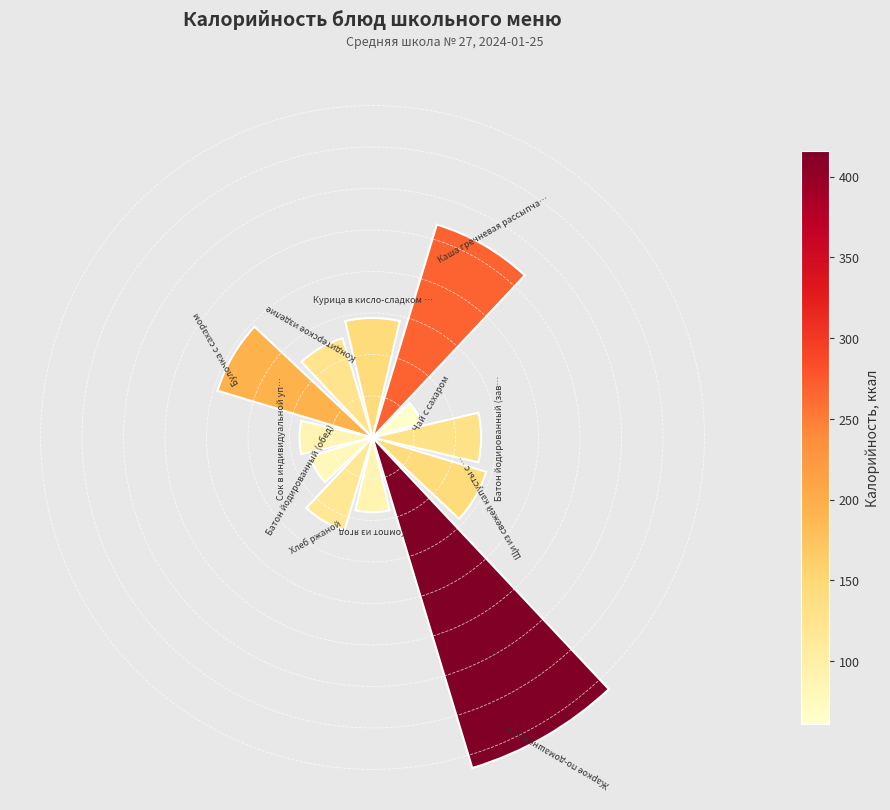

Are the bars horizontal?

No